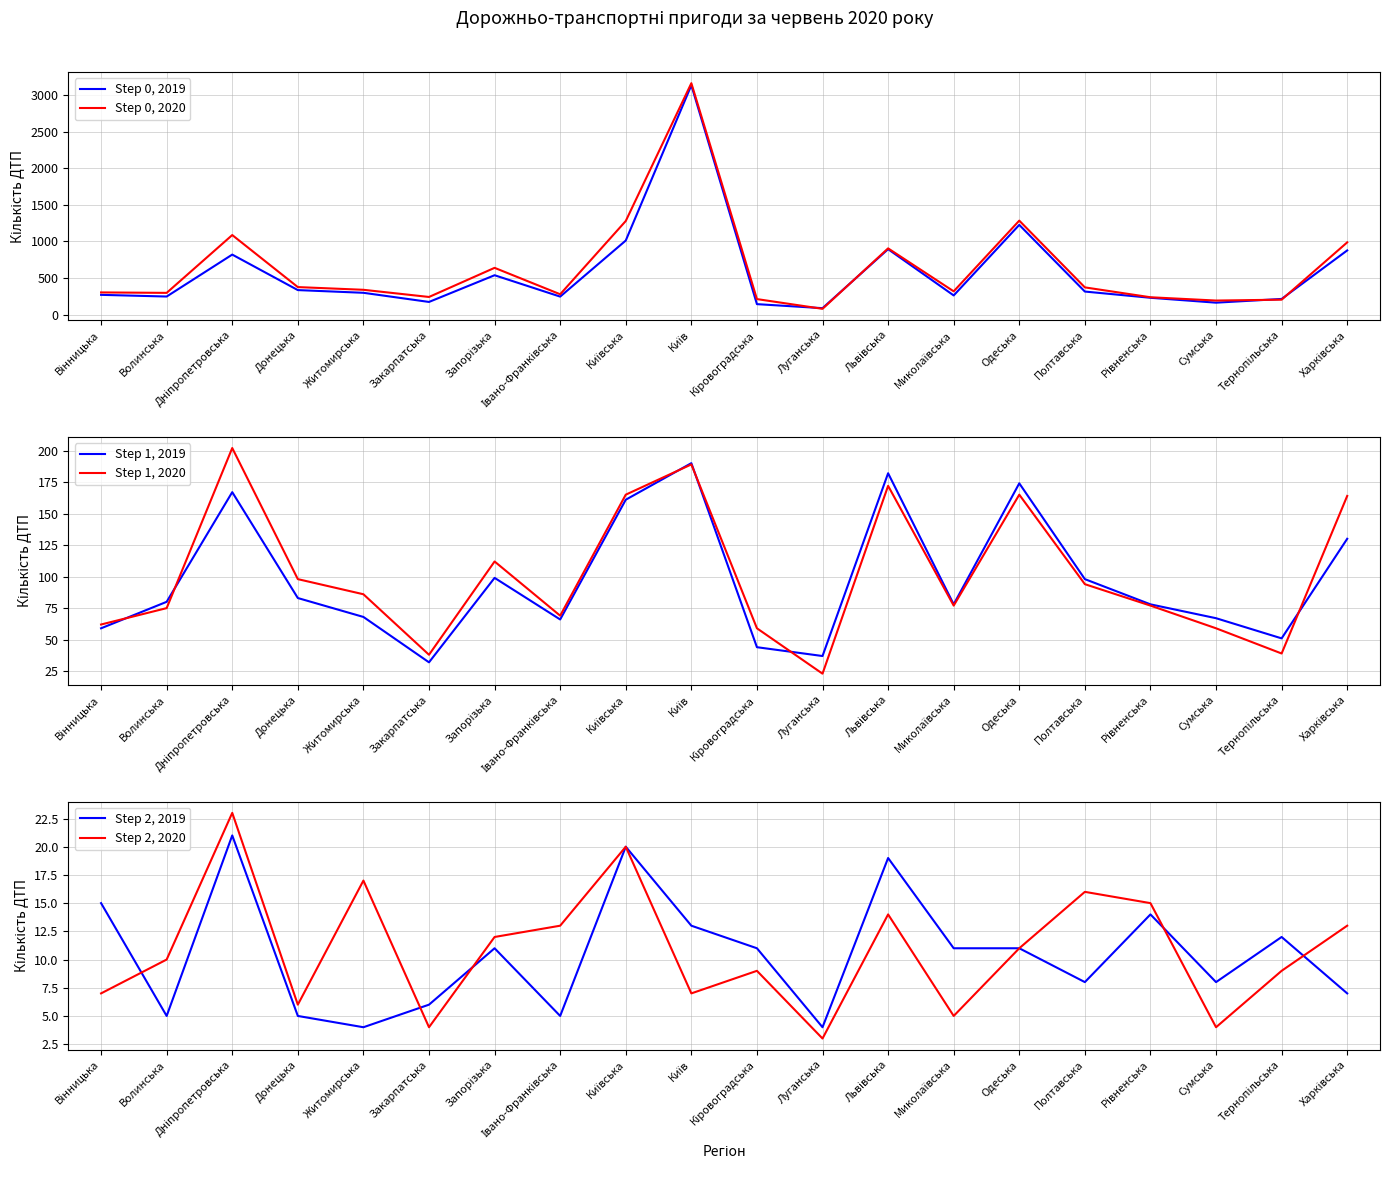

List the series in order of their peak value, highest first.

Step 0, 2020, Step 0, 2019, Step 1, 2020, Step 1, 2019, Step 2, 2020, Step 2, 2019